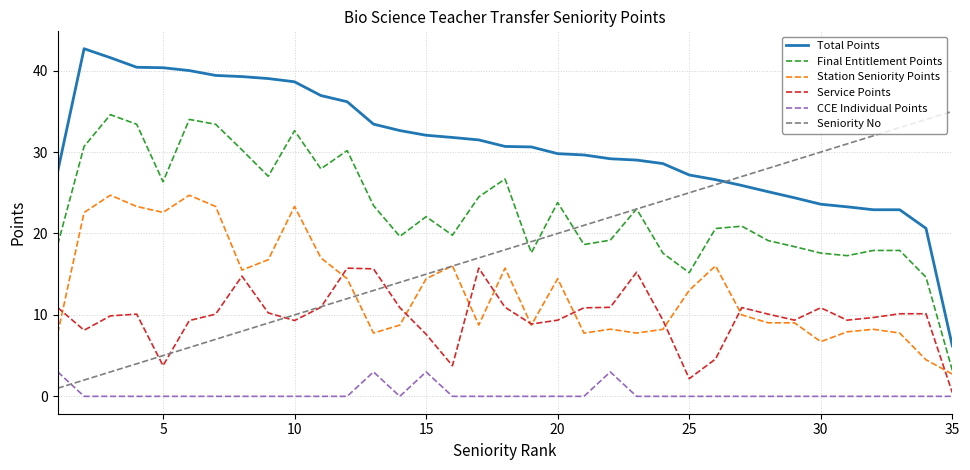

How many distinct data groups are displayed?

6